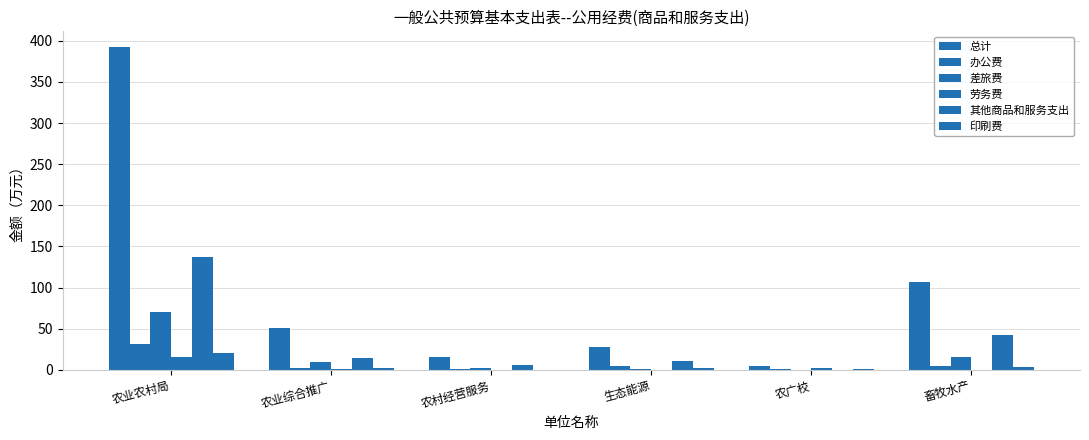

How many data points in 总计 are above 50?

3